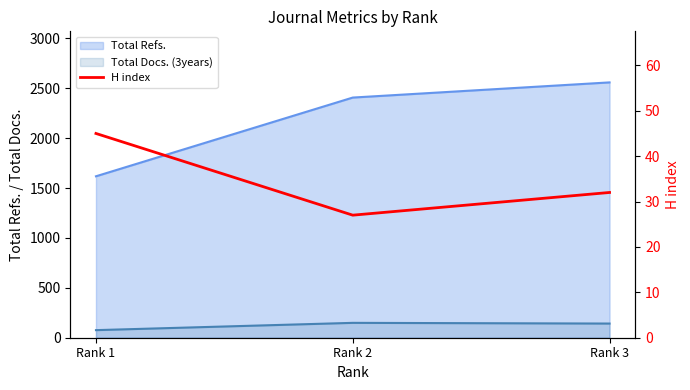

Is it true that the value at Rank 1 is 45?

True